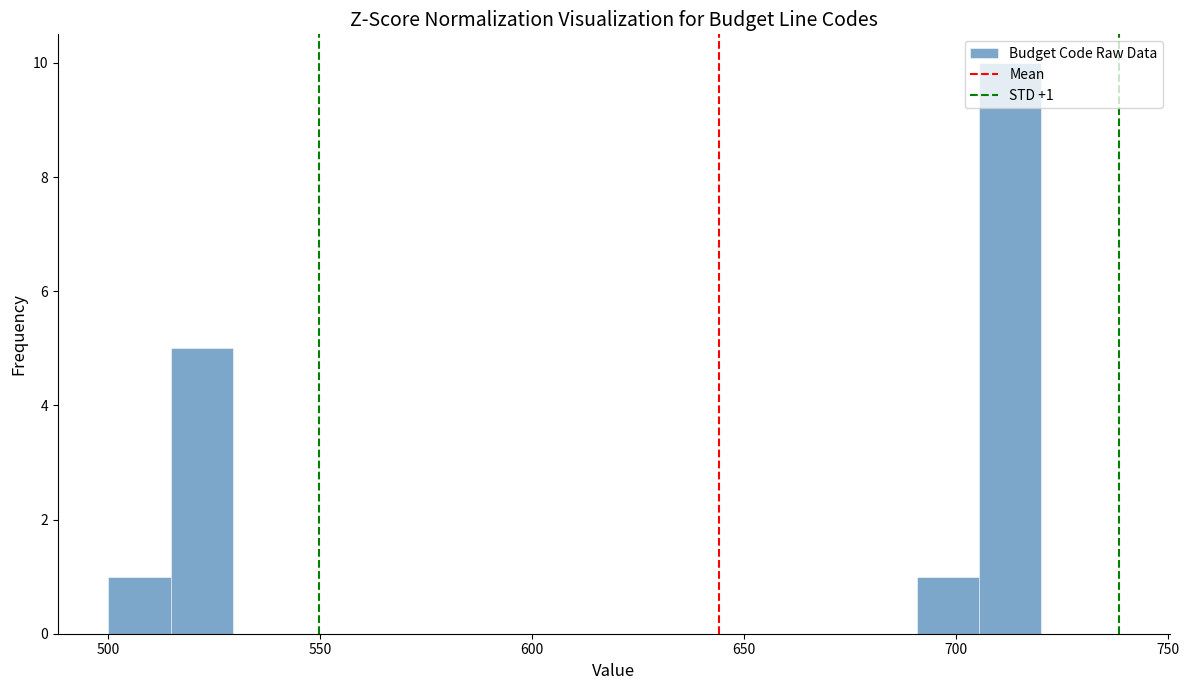

Read against the x-axis, roughly where is the centre of the tallest bar?

715